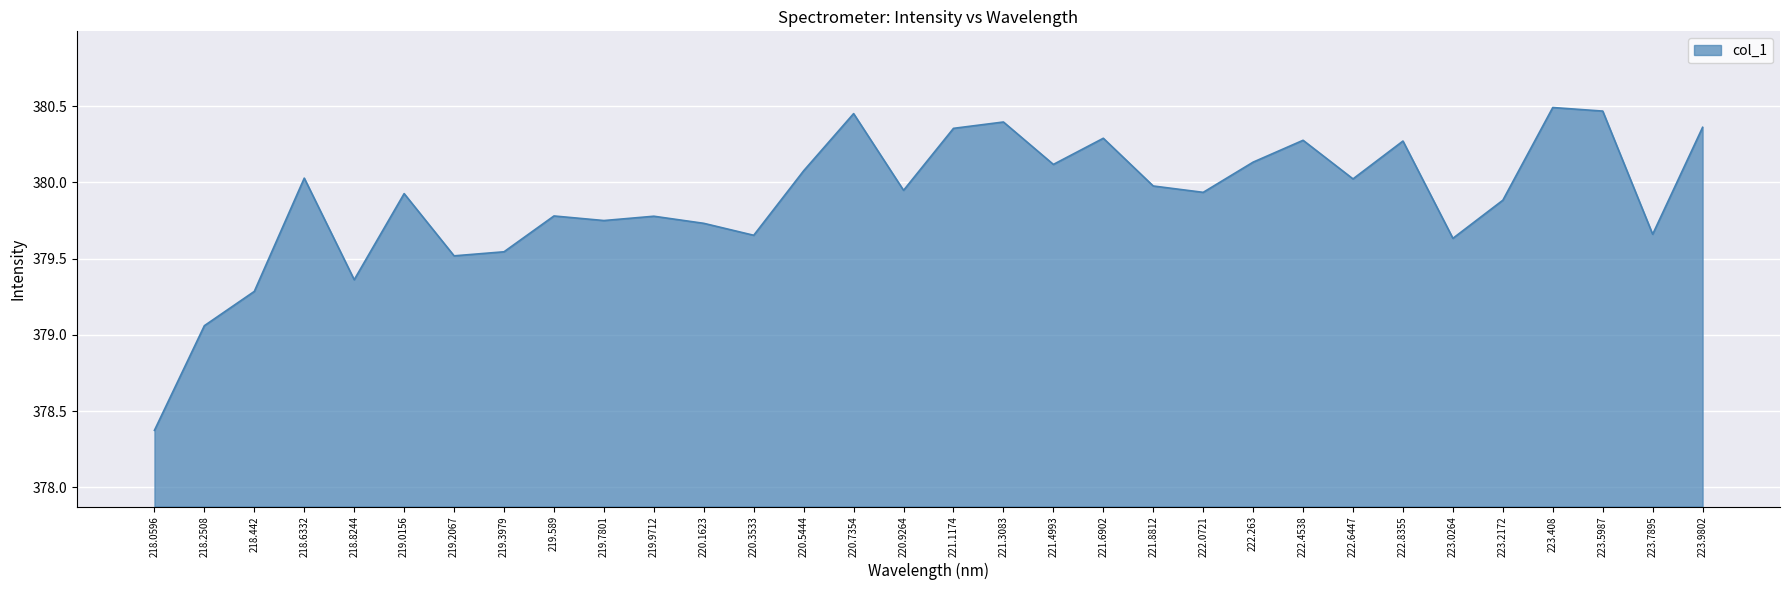

What position from the left is 223.408?

29